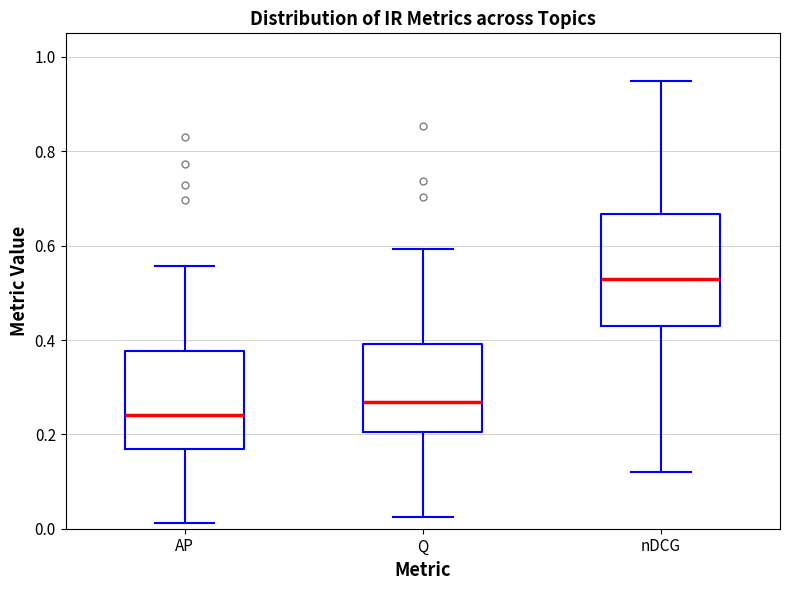

Comparing the boxes themselves (not the whiskers), which one is the tallest?

nDCG